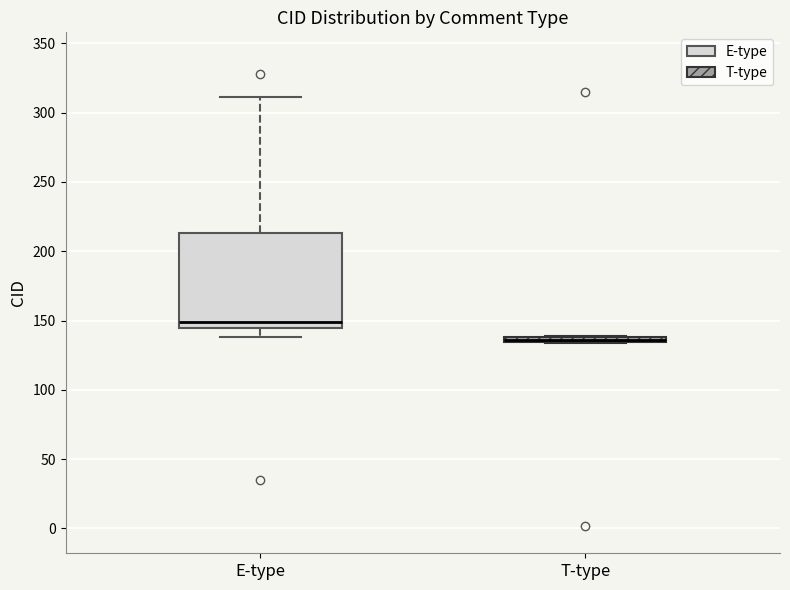

Where is the lower edge of the box for E-type on the y-axis? The values are not printed on the chart, so give them approximately, as read against the axis.

145